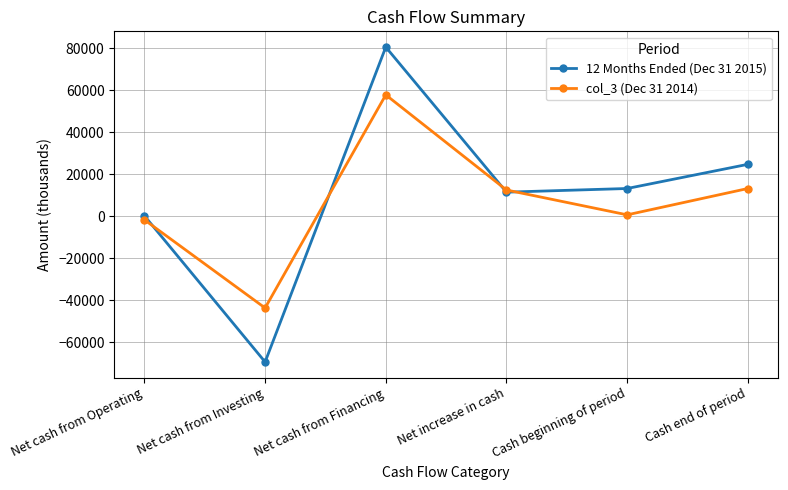

How many positive values does the col_3 (Dec 31 2014) series have?

4